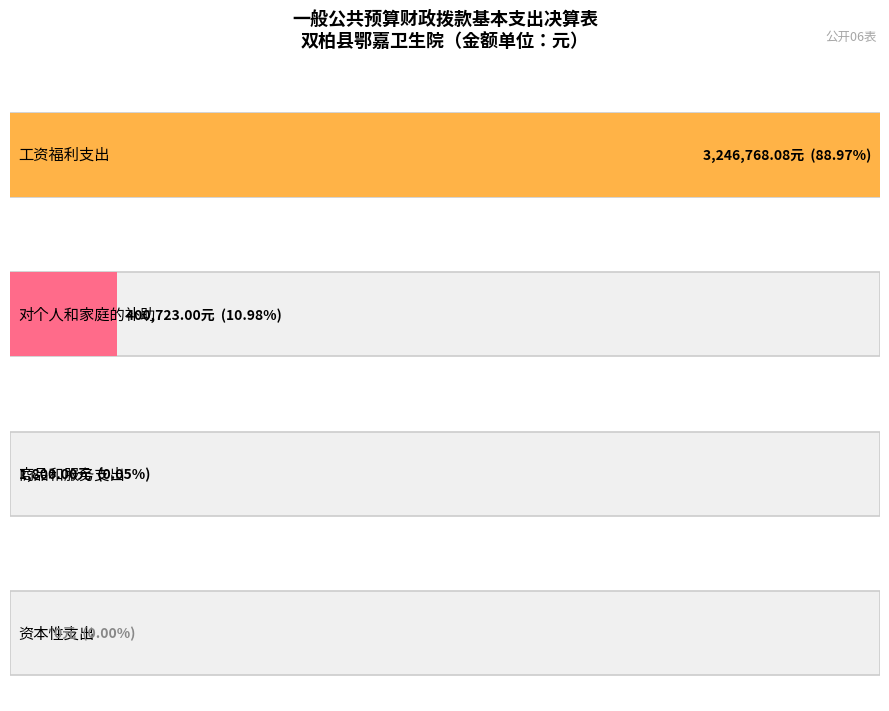

Rank the series by their maximum value, from lowest to highest.

资本性支出, 商品和服务支出, 对个人和家庭的补助, 工资福利支出